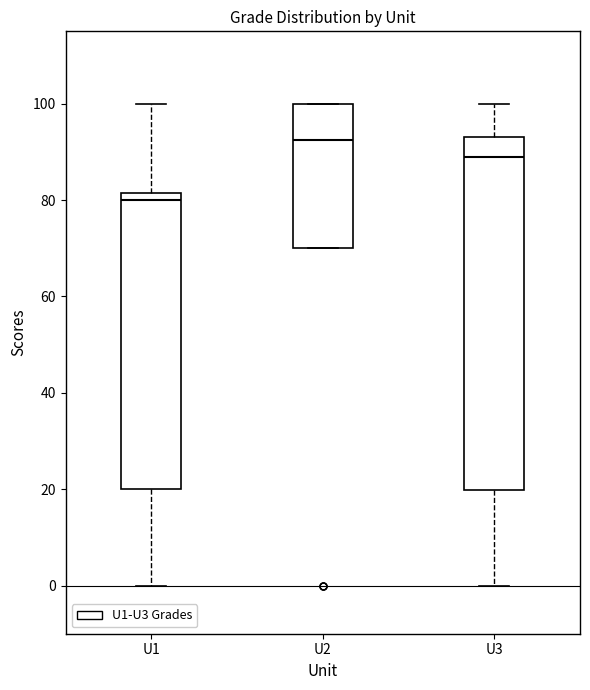

Which box has the lowest median line?

U1